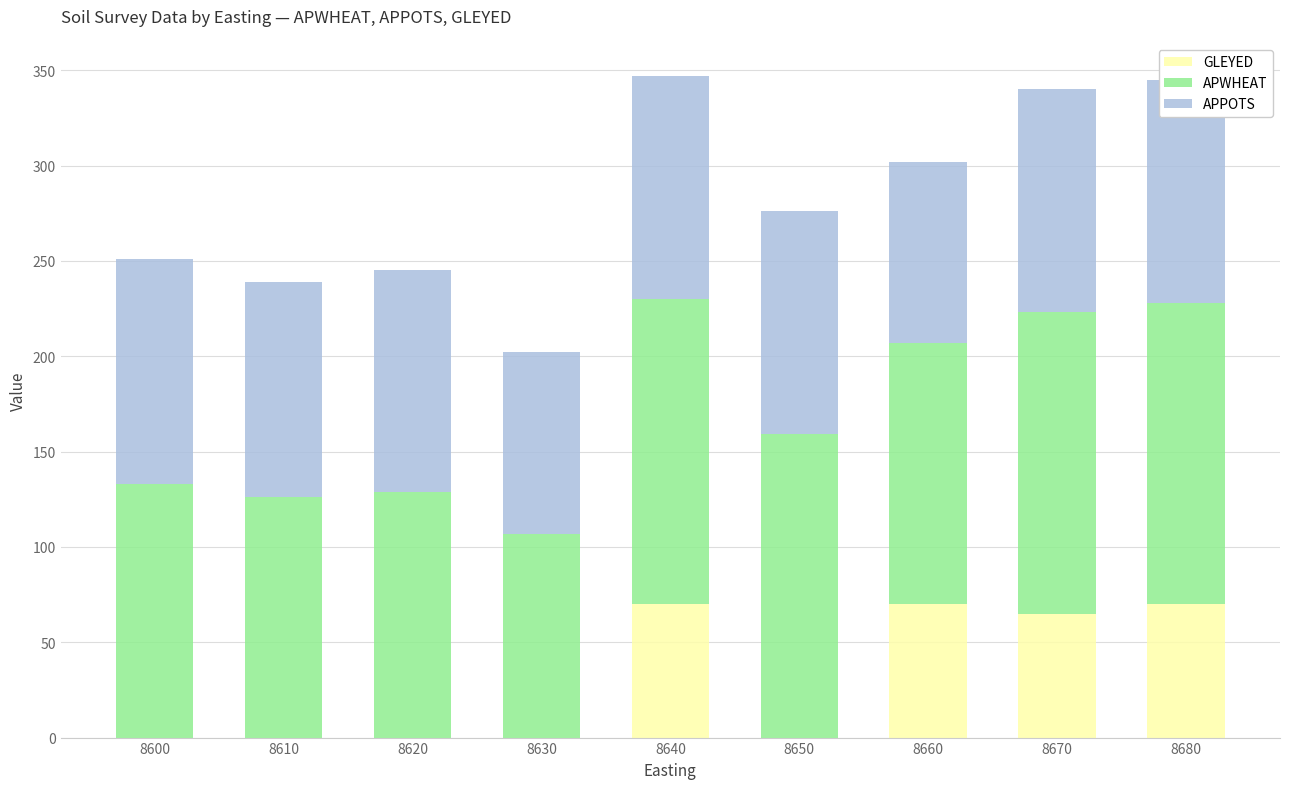

Is it true that GLEYED equals 35 at 8600?

False